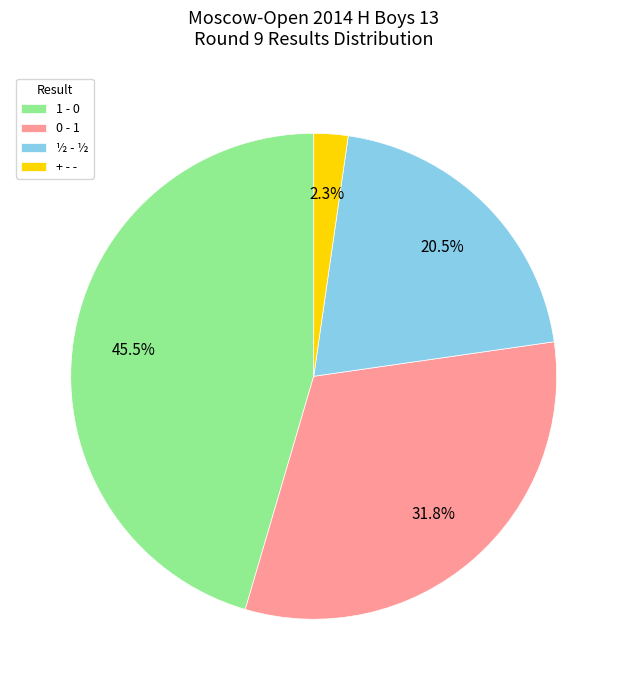

Which category has the biggest portion of the pie?

1 - 0